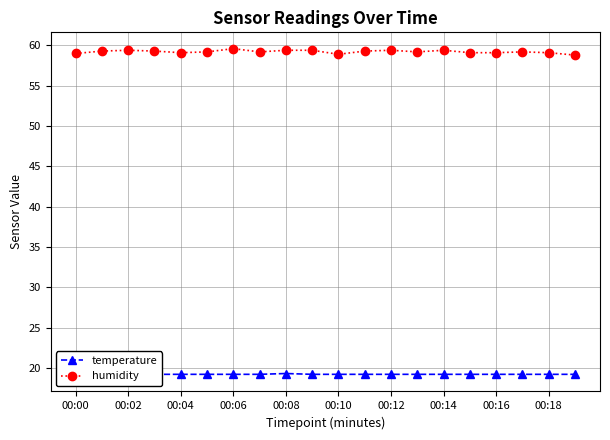

Is this an area chart (filled region under the line)?

No